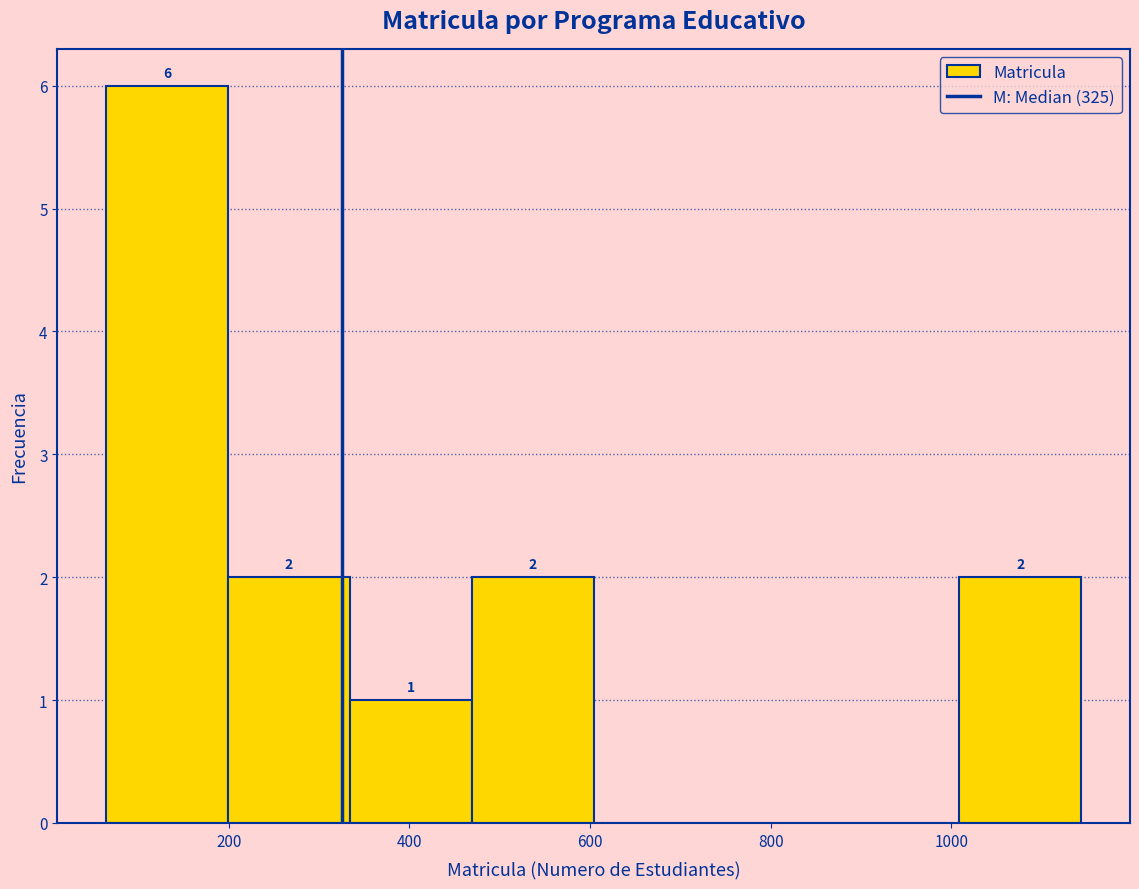

Over which range of the x-axis is the bar tallest?

60 to 200